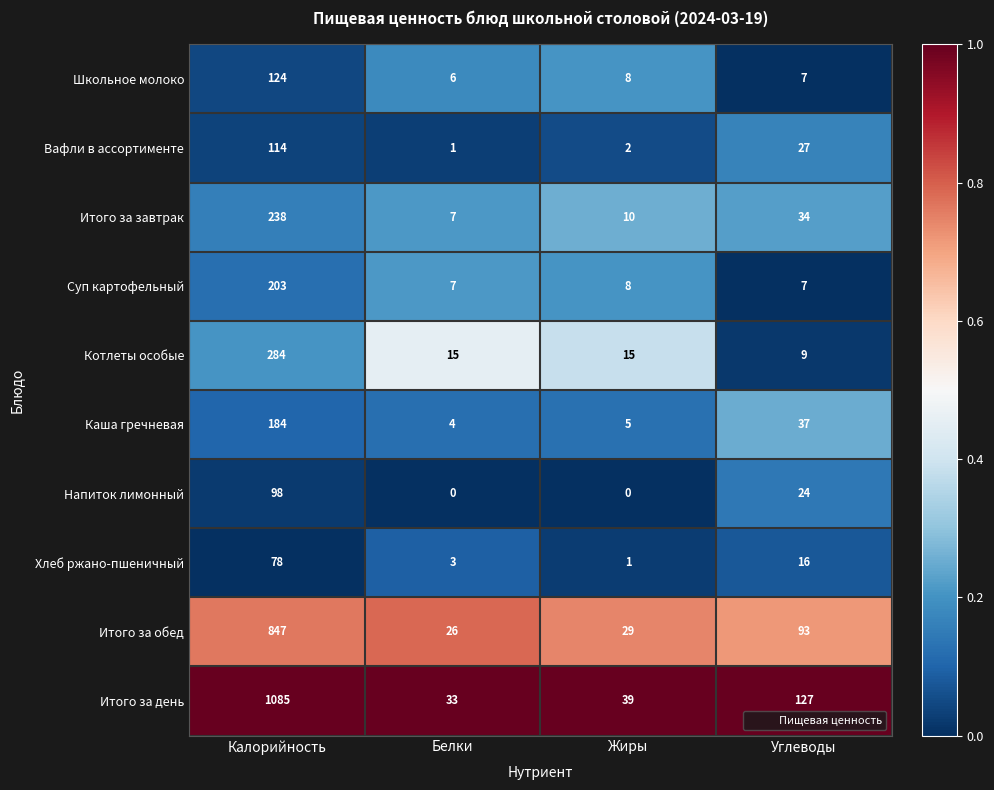

The value of Каша гречневая at Калорийность is 243. True or false?

False